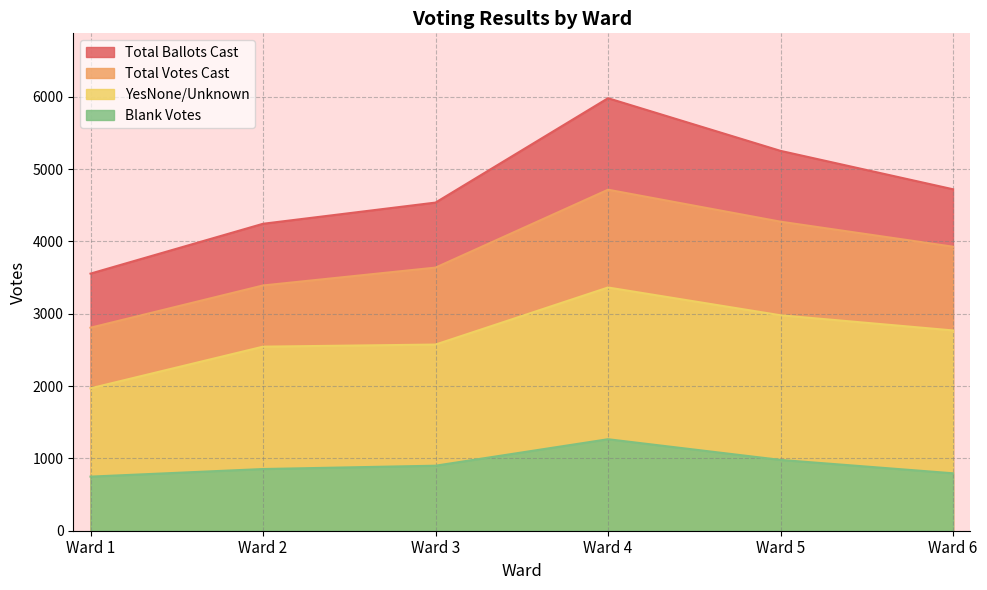

The value of Total Votes Cast at Ward 1 is 1871. True or false?

False